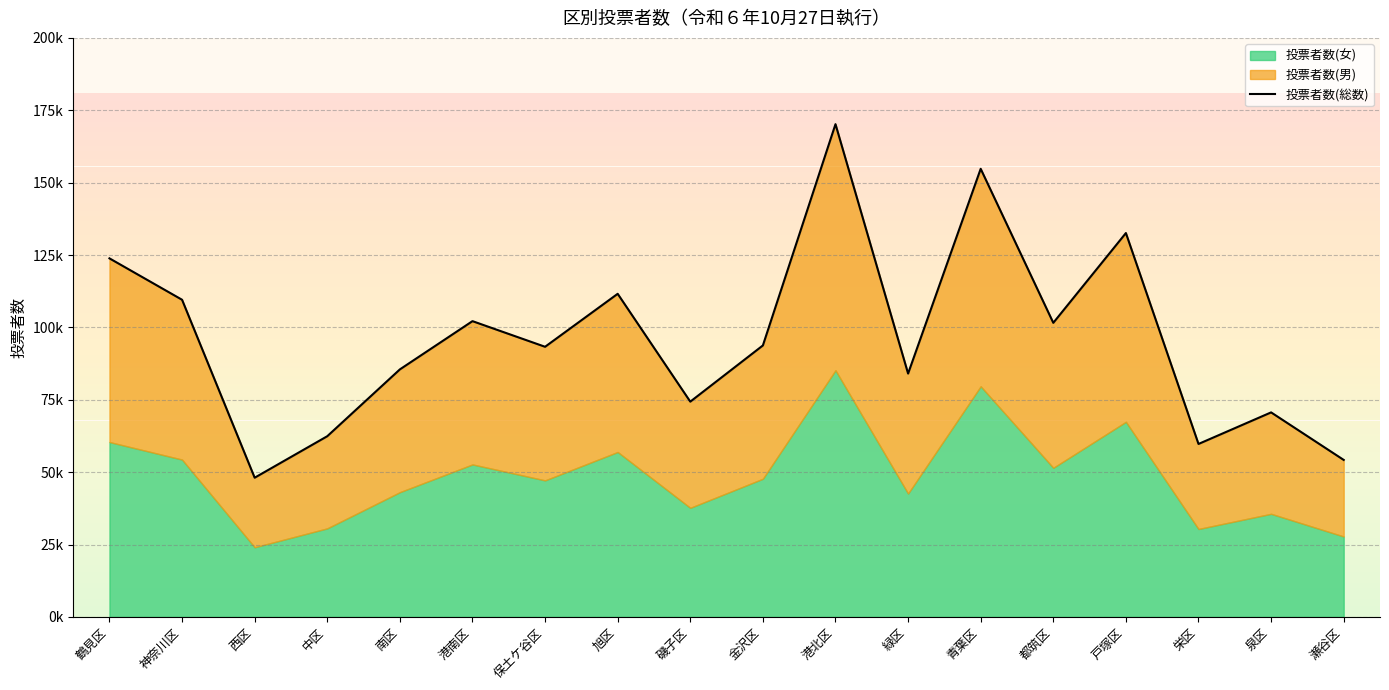

Is it true that the value at 戸塚区 is 132593?

True